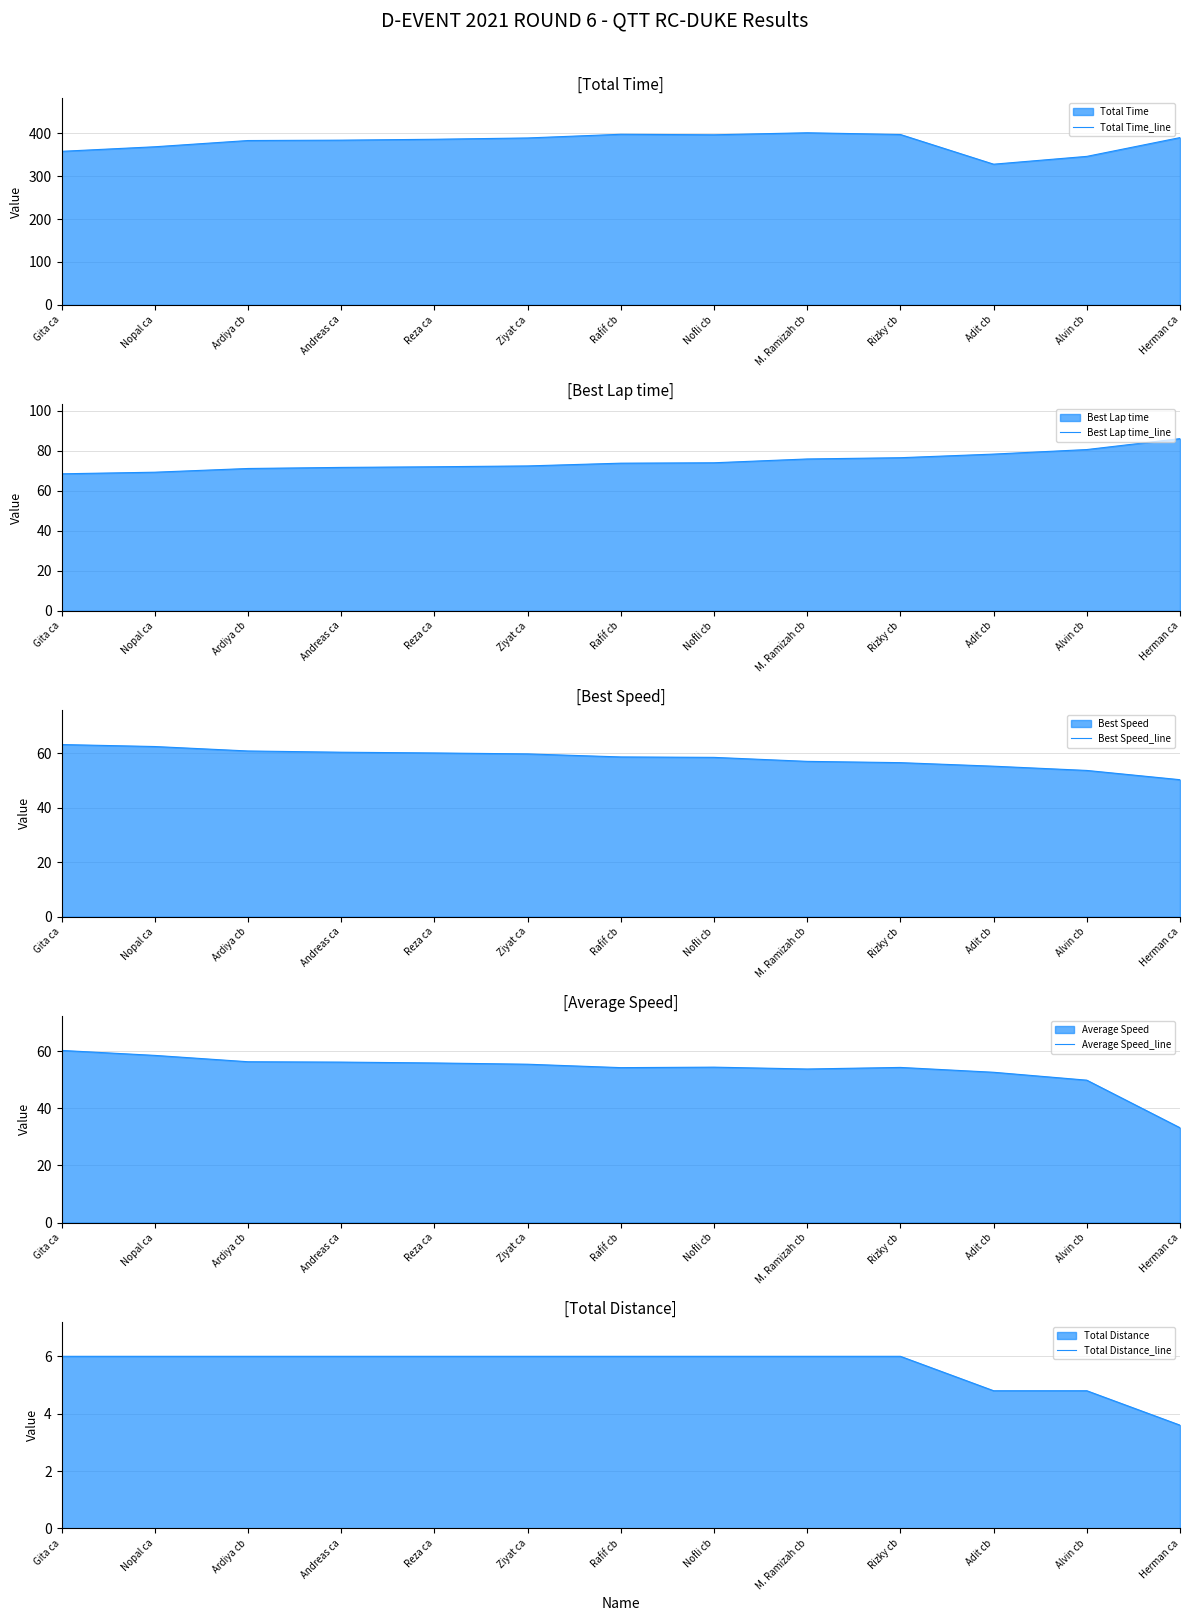

Is the value of Best Lap time_line at Herman ca greater than the value of Total Distance_line at Nofli cb?

Yes